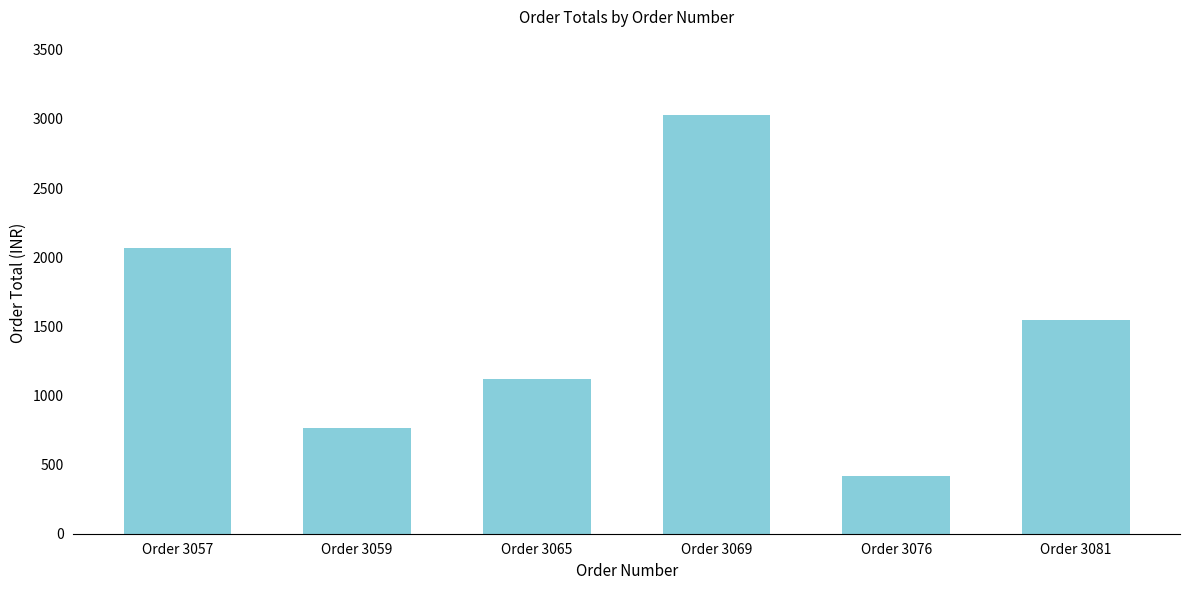

Reading left to right, transcribe all the data shown in this chart.

Order 3057=2068	Order 3059=768	Order 3065=1118	Order 3069=3028	Order 3076=418	Order 3081=1548